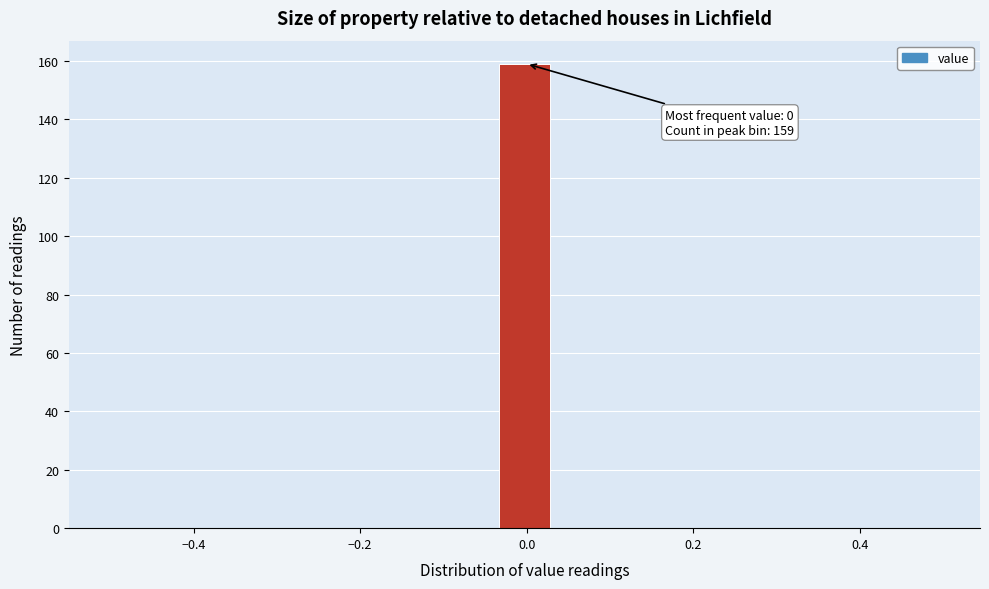

Around what value on the x-axis is the tallest bar? Give the approximate position of its centre, as read against the axis.

0.00